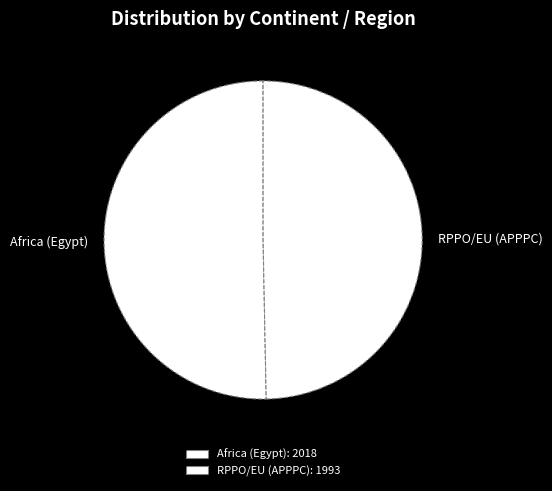

Does Africa (Egypt) account for over 50% of the chart?

Yes